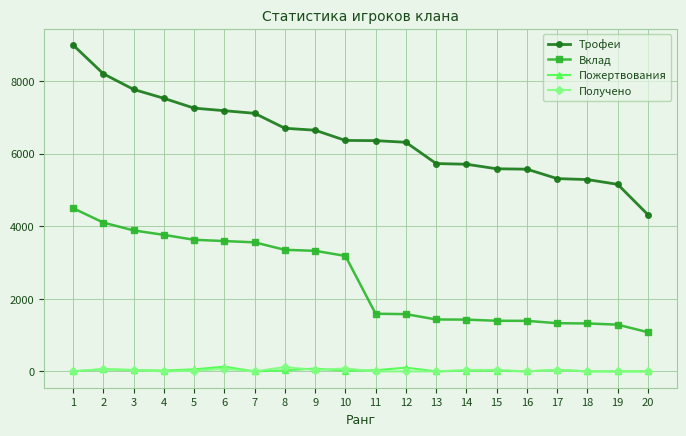

What is the lowest value of the Трофеи series?

4321